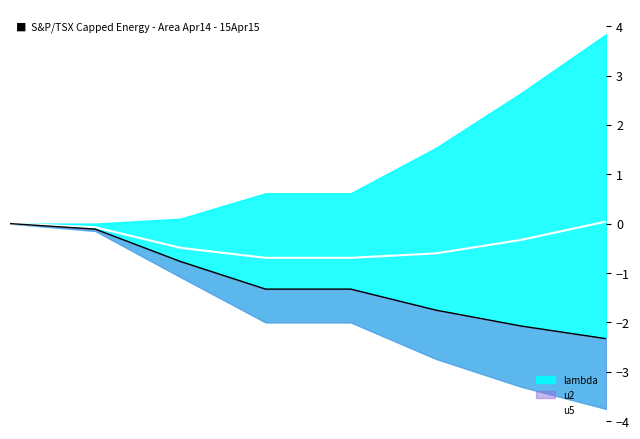

Which label corresponds to the largest value in the chart?

7